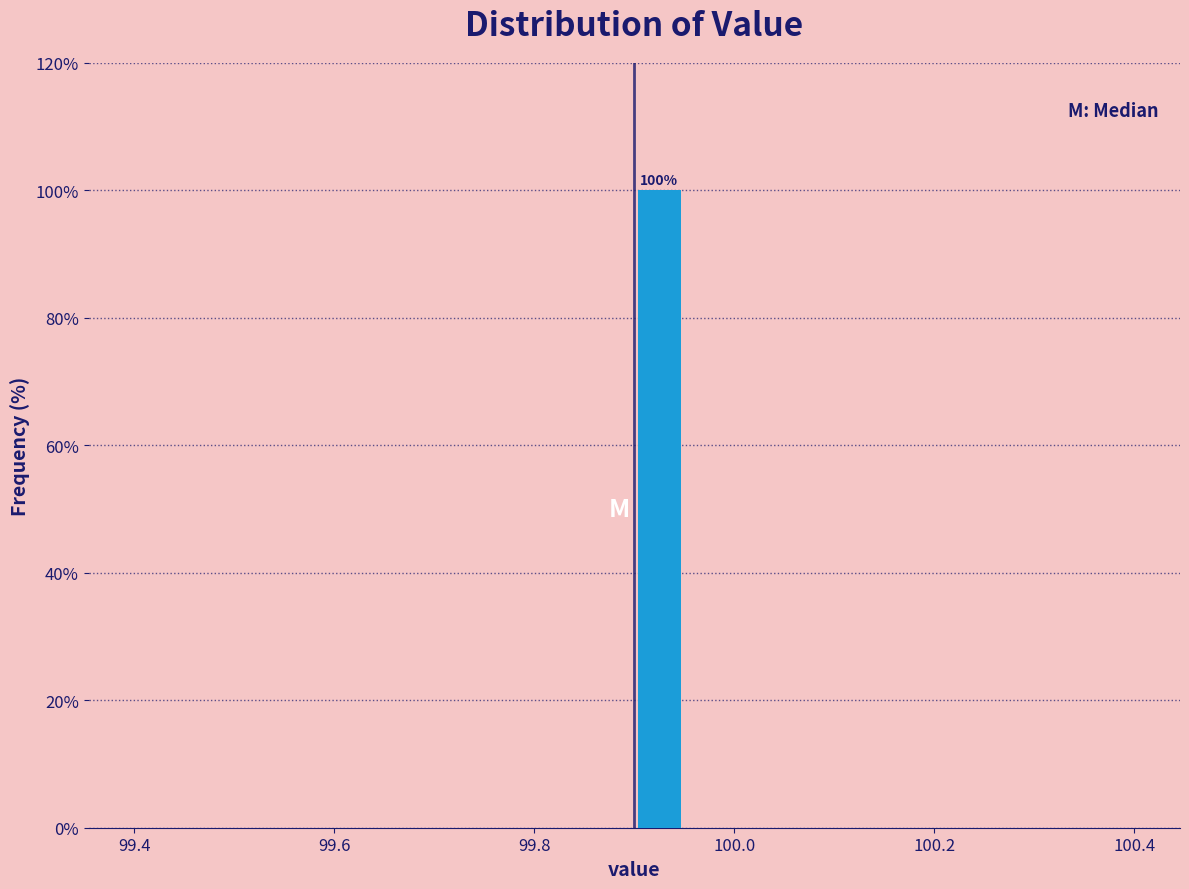

Around what value on the x-axis is the tallest bar? Give the approximate position of its centre, as read against the axis.

99.92